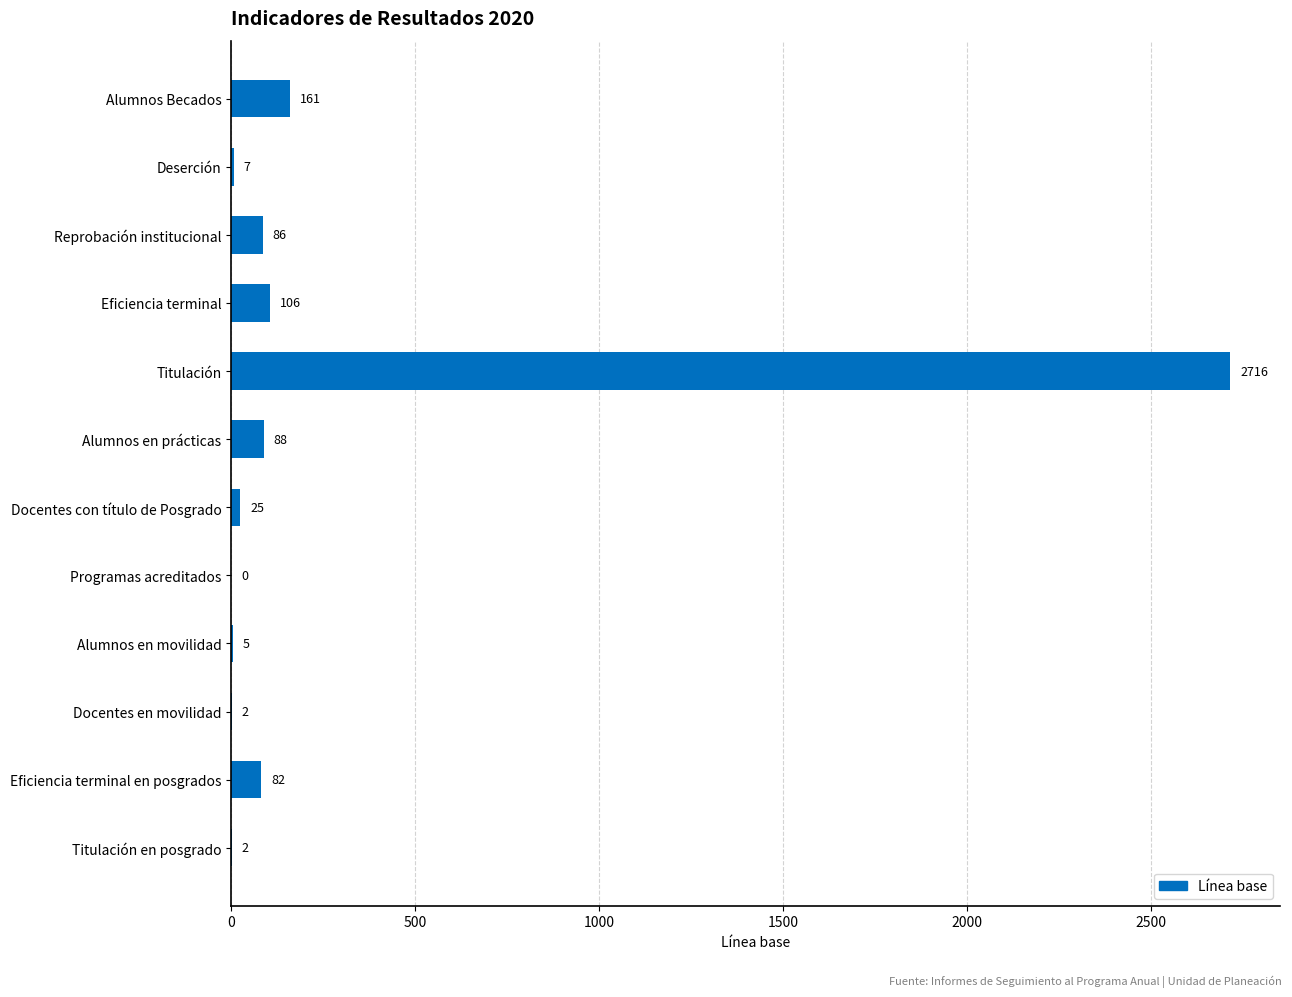

How many values are above zero?

11